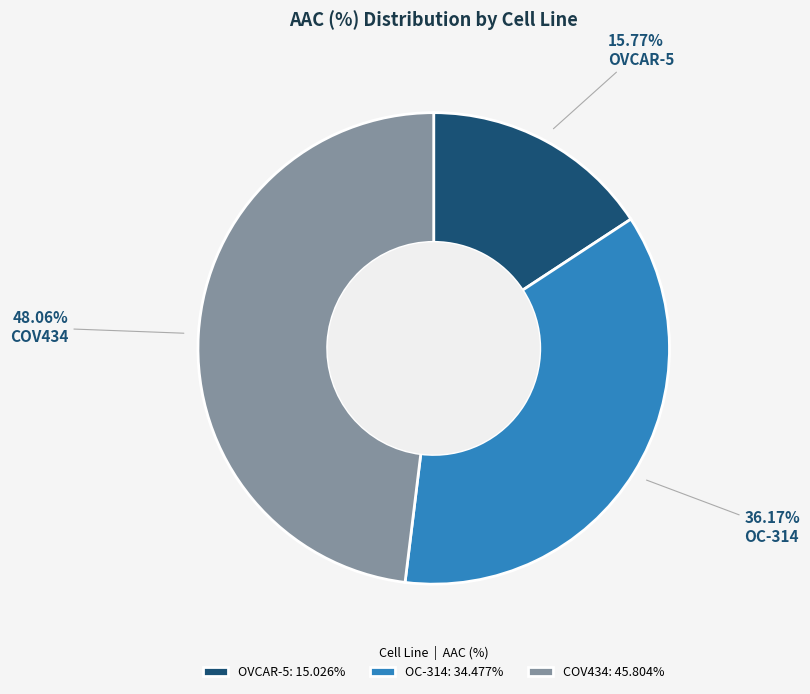

Which has a higher value, OC-314 or COV434?

COV434